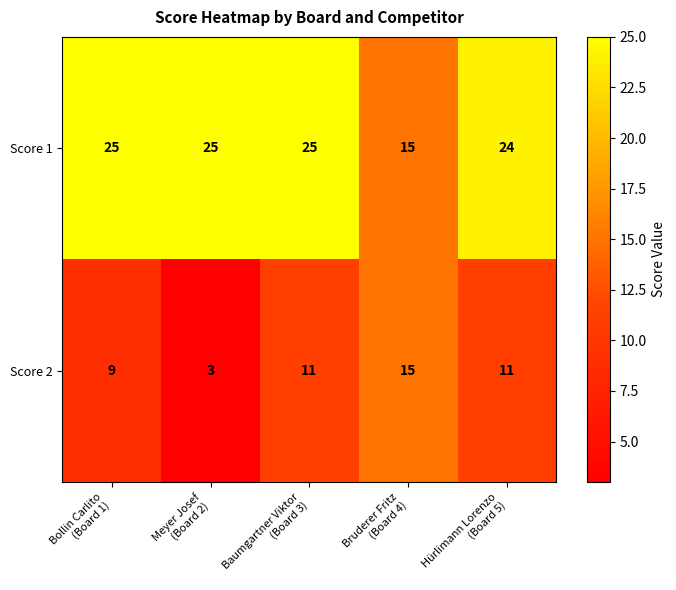

What is the average value of the Score 2 series?

10